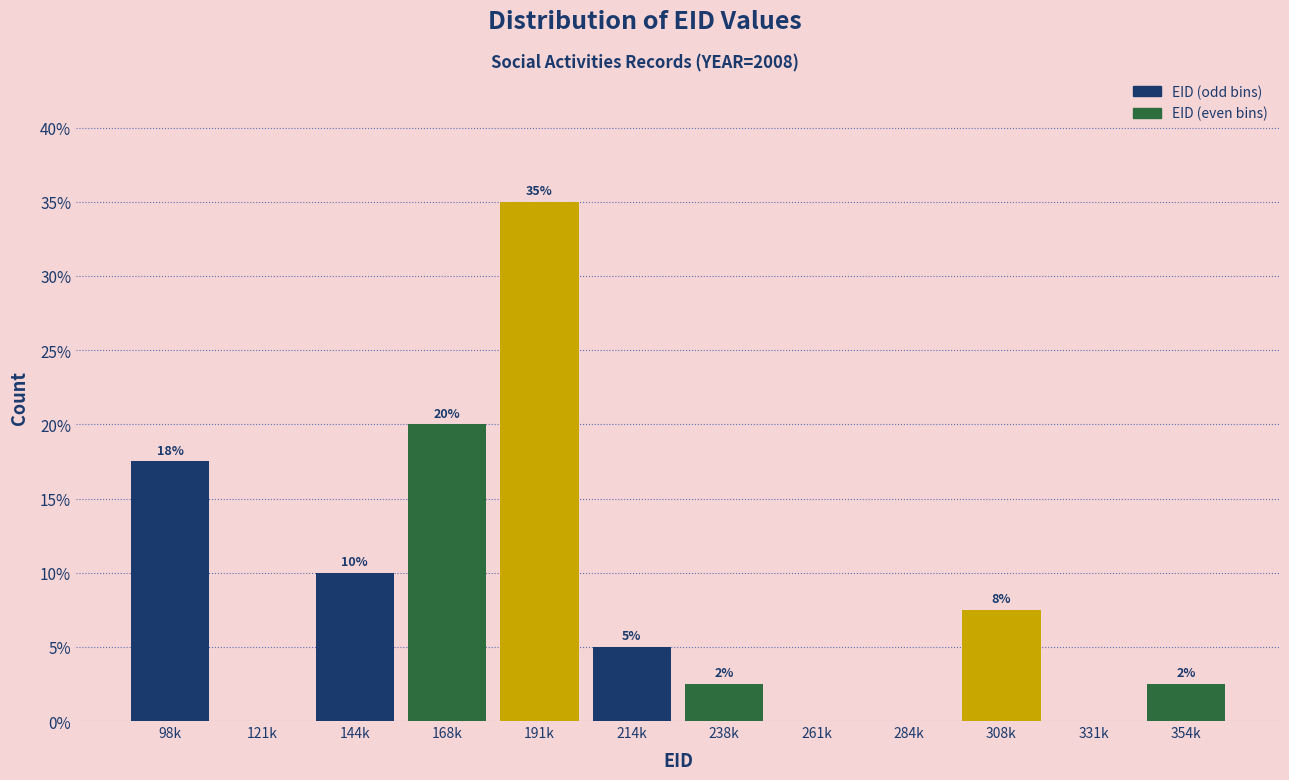

The value at 121k is -15.7. True or false?

False